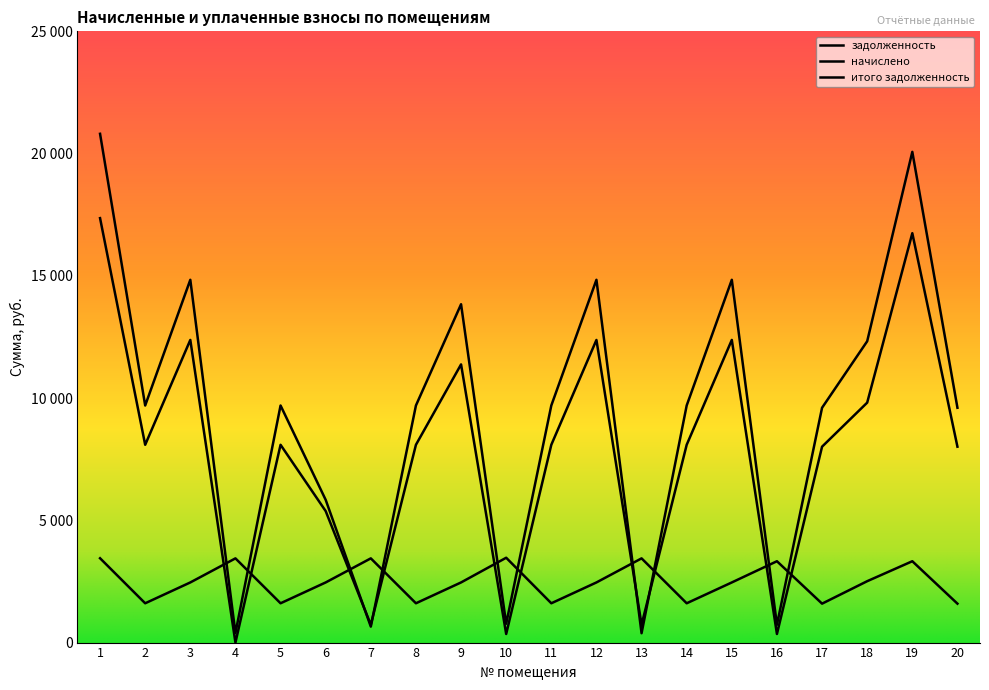

What is the approximate value of итого задолженность at 7?

653.5